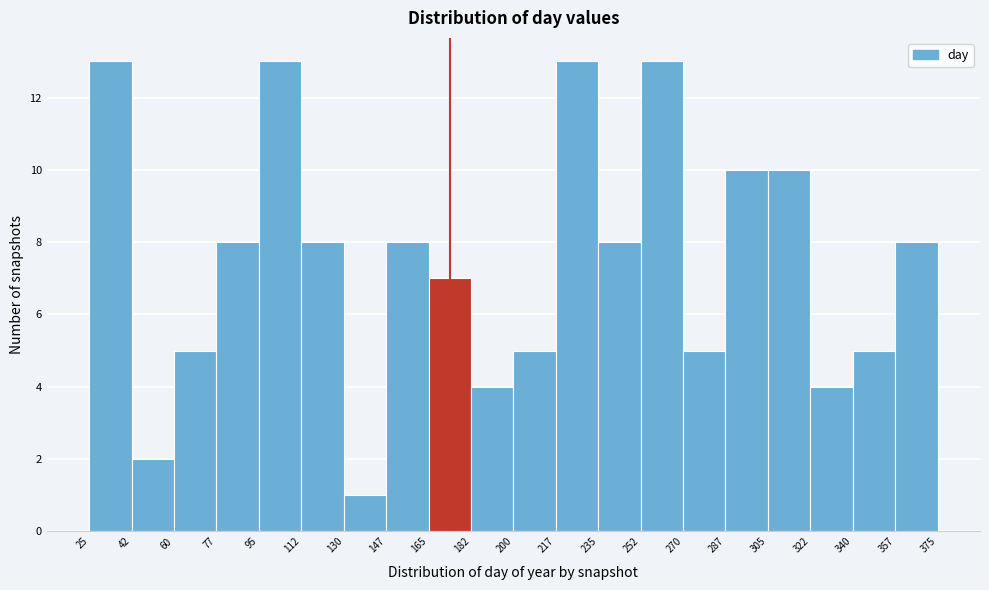

Reading left to right, list every bar in this chart as the range it spans on the x-axis followed by its height. The values are not printed on the chart, so give them approximately, as read against the axis.

25 to 42: 13
42 to 60: 2
60 to 77: 5
77 to 95: 8
95 to 112: 13
112 to 130: 8
130 to 147: 1
147 to 165: 8
165 to 182: 7
182 to 200: 4
200 to 217: 5
217 to 235: 13
235 to 252: 8
252 to 270: 13
270 to 287: 5
287 to 305: 10
305 to 322: 10
322 to 340: 4
340 to 357: 5
357 to 375: 8